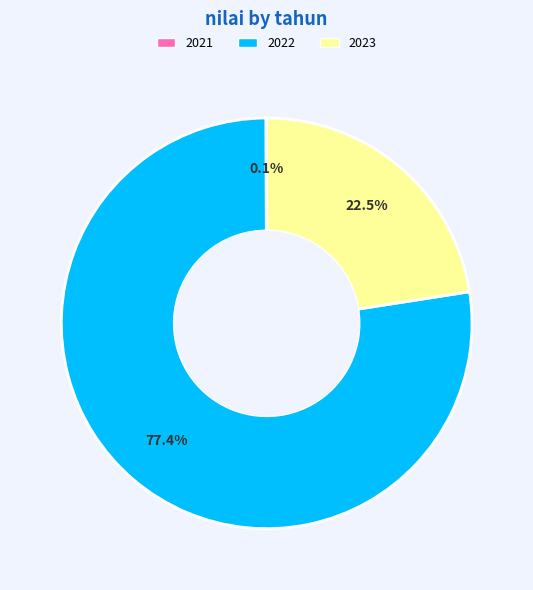

To the nearest percent, what is the difference between the 2023 and 2022 slice percentages?

55%